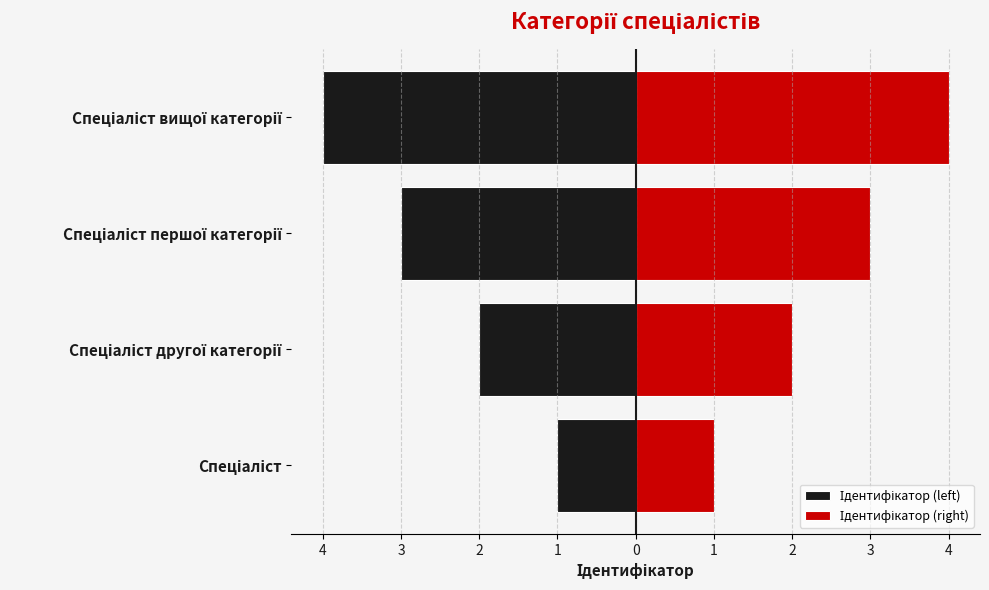

Are the bars grouped side by side (vs. stacked)?

Yes